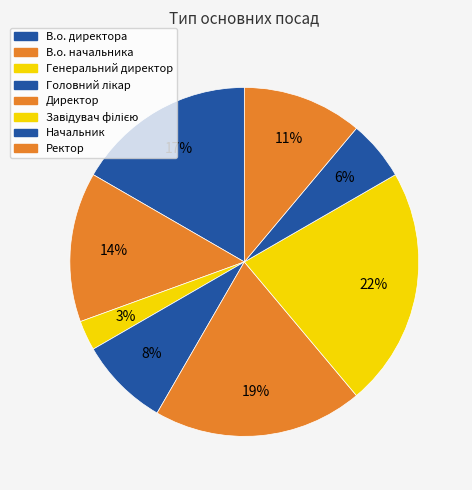

How many slices are in this pie chart?

8